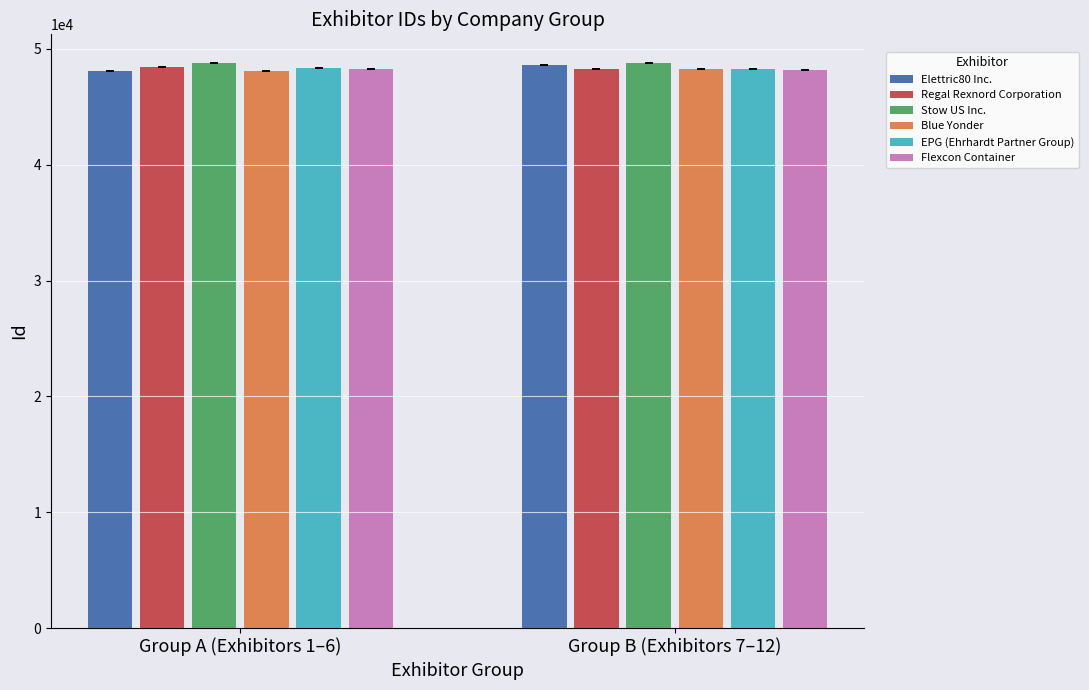

What value does the Flexcon Container series have at Group B (Exhibitors 7–12), to the nearest 5?

48180